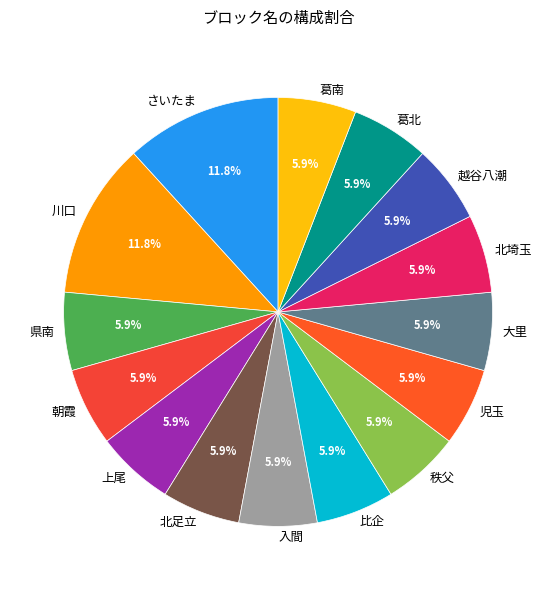

To the nearest percent, what is the average slice percentage?

7%